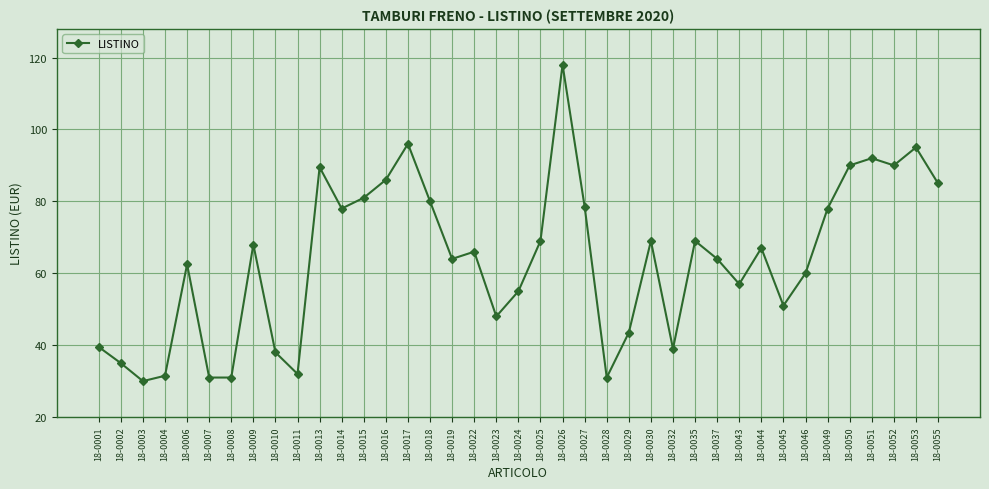

How many data points does each series have?

39